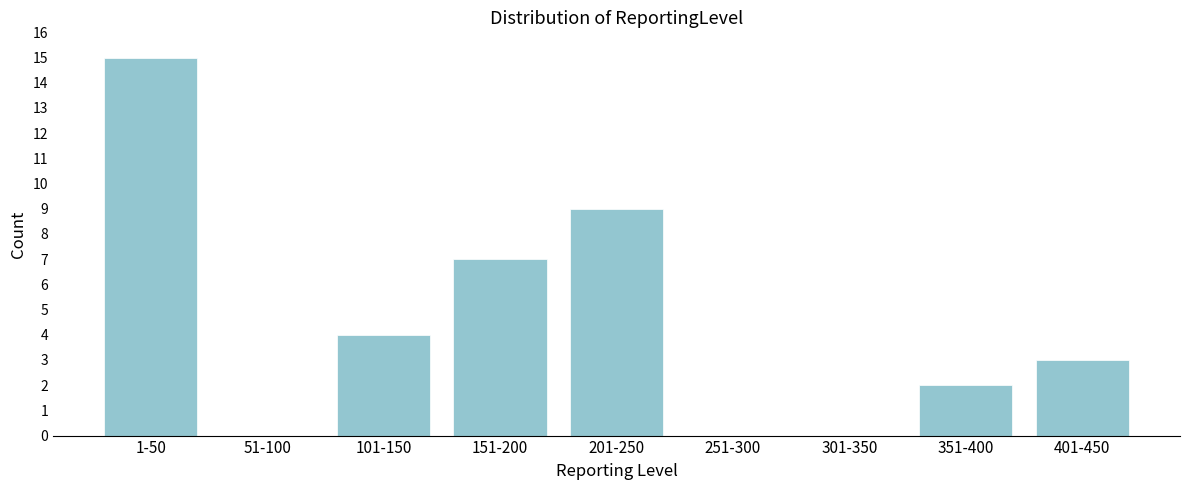

Reading left to right, what are all the values shown in this chart?

1-50=15	51-100=0	101-150=4	151-200=7	201-250=9	251-300=0	301-350=0	351-400=2	401-450=3